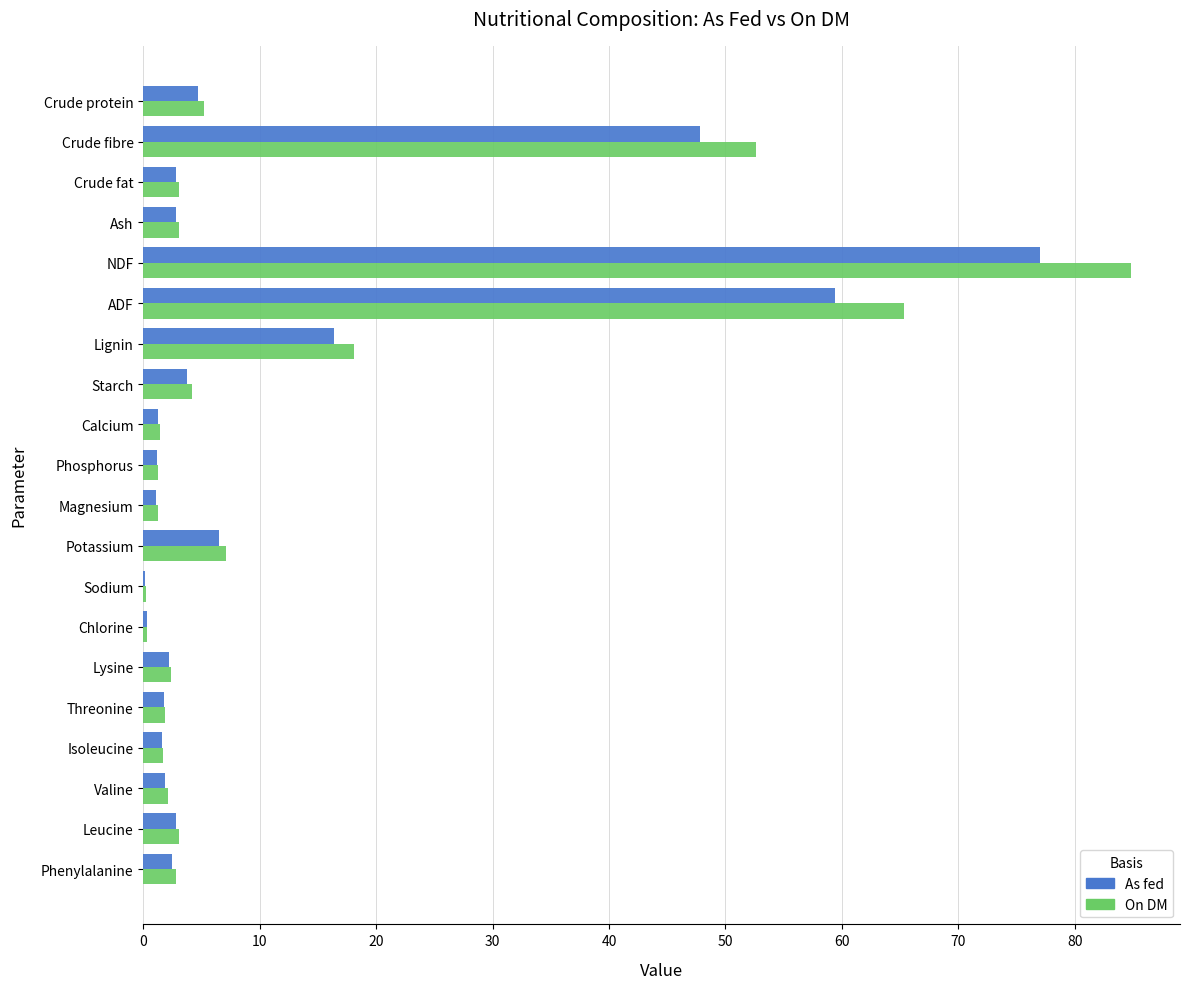

Is the value of On DM at Crude fibre greater than the value of As fed at Crude fibre?

Yes